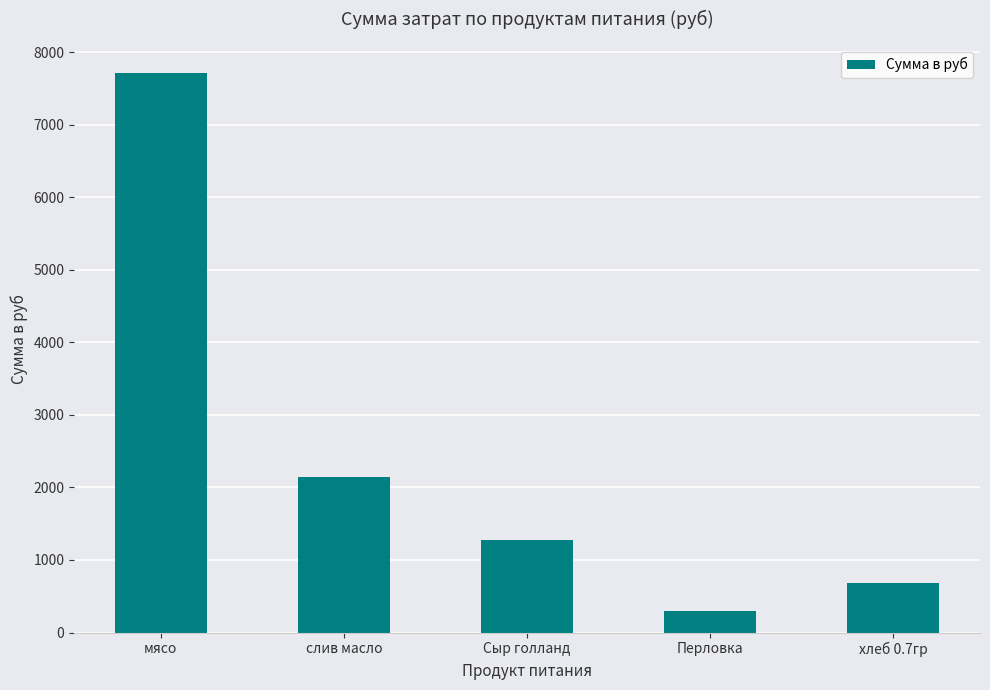

Approximately how many times larger is the value at мясо compared to хлеб 0.7гр?

11.4